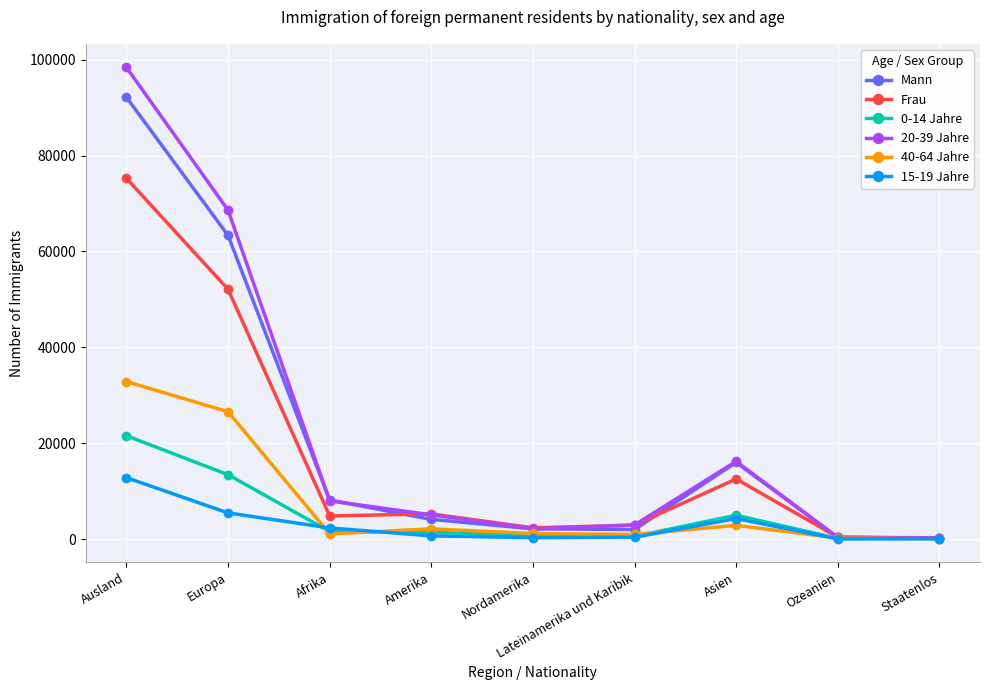

Which series changed the most between Europa and Lateinamerika und Karibik?

20-39 Jahre